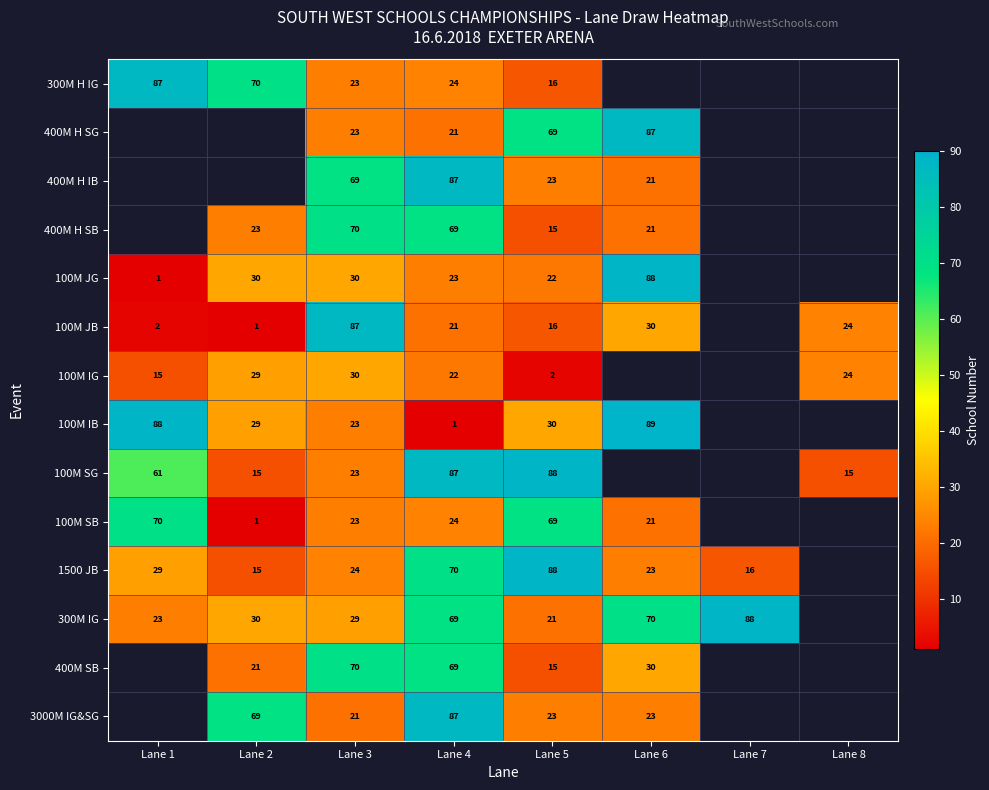

What is the spread (max minus min) of values at Lane 3?

66